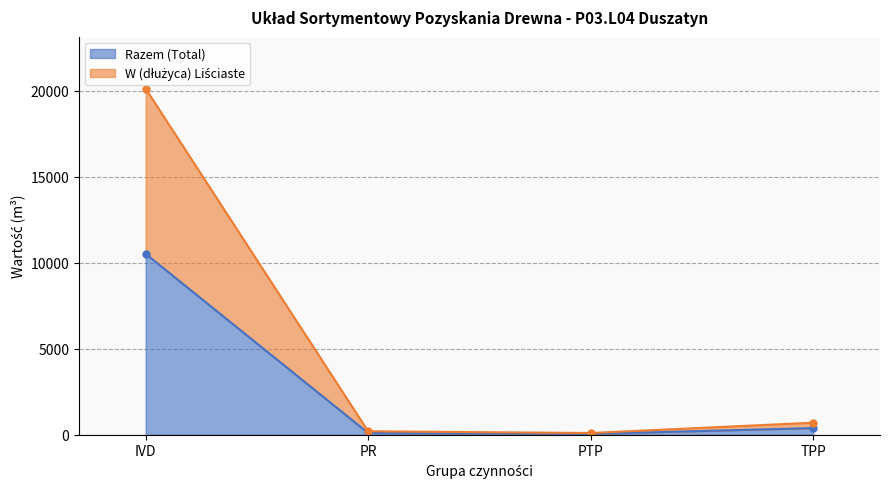

At which label is Razem (Total) closest to 5283?

TPP